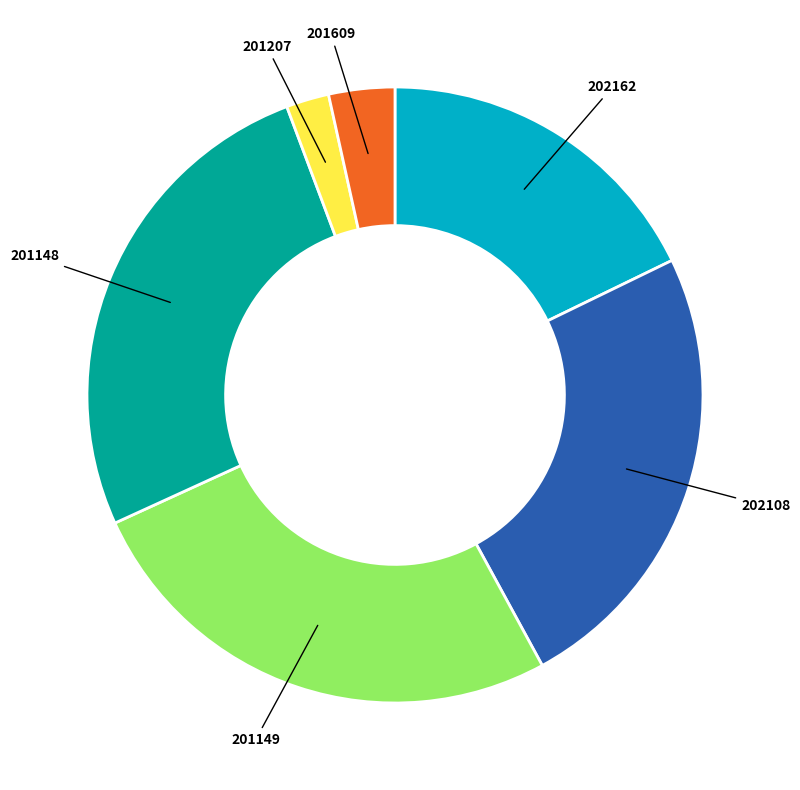

Does any single category account for the majority?

No